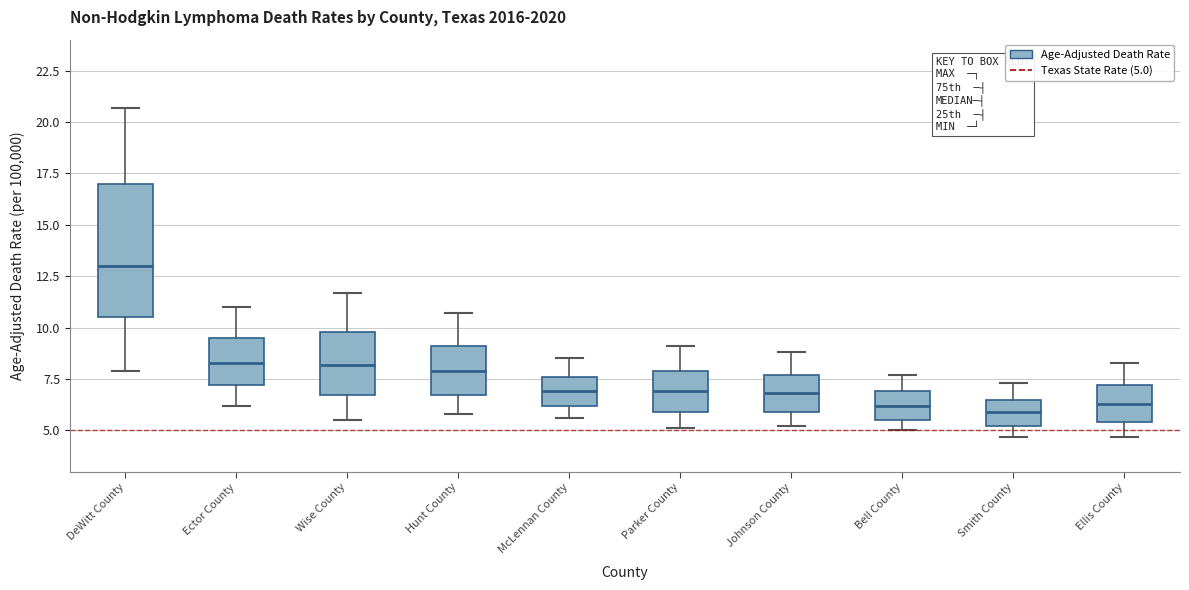

Reading left to right, transcribe this box plot: for each box, give where its median line is, the range the box spans, and where its two whiskers end, as read against the y-axis. The values are not printed on the chart, so give them approximately, as read against the axis.

DeWitt County: median 13.0, box 10.5 to 17.0, whiskers 8.0 to 20.5
Ector County: median 8.5, box 7.0 to 9.5, whiskers 6.0 to 11.0
Wise County: median 8.0, box 6.5 to 10.0, whiskers 5.5 to 11.5
Hunt County: median 8.0, box 6.5 to 9.0, whiskers 6.0 to 10.5
McLennan County: median 7.0, box 6.0 to 7.5, whiskers 5.5 to 8.5
Parker County: median 7.0, box 6.0 to 8.0, whiskers 5.0 to 9.0
Johnson County: median 7.0, box 6.0 to 7.5, whiskers 5.0 to 9.0
Bell County: median 6.0, box 5.5 to 7.0, whiskers 5.0 to 7.5
Smith County: median 6.0, box 5.0 to 6.5, whiskers 4.5 to 7.5
Ellis County: median 6.5, box 5.5 to 7.0, whiskers 4.5 to 8.5